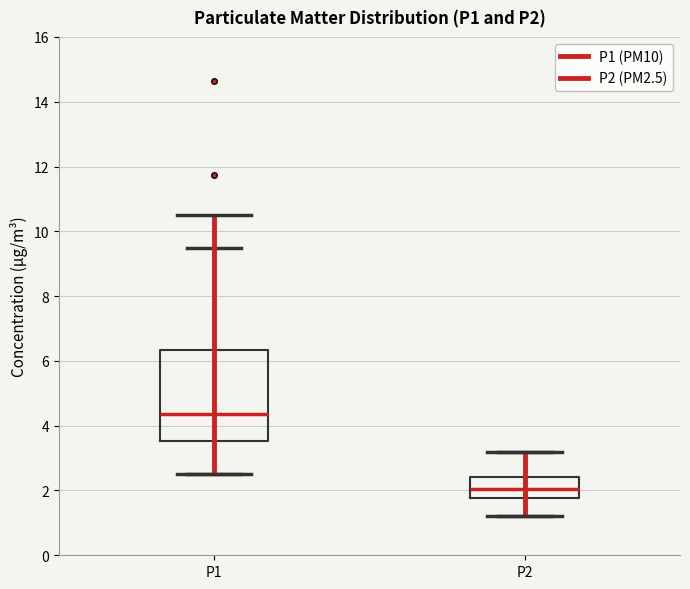

Which box is the tallest, from its lower edge to its upper edge?

P1